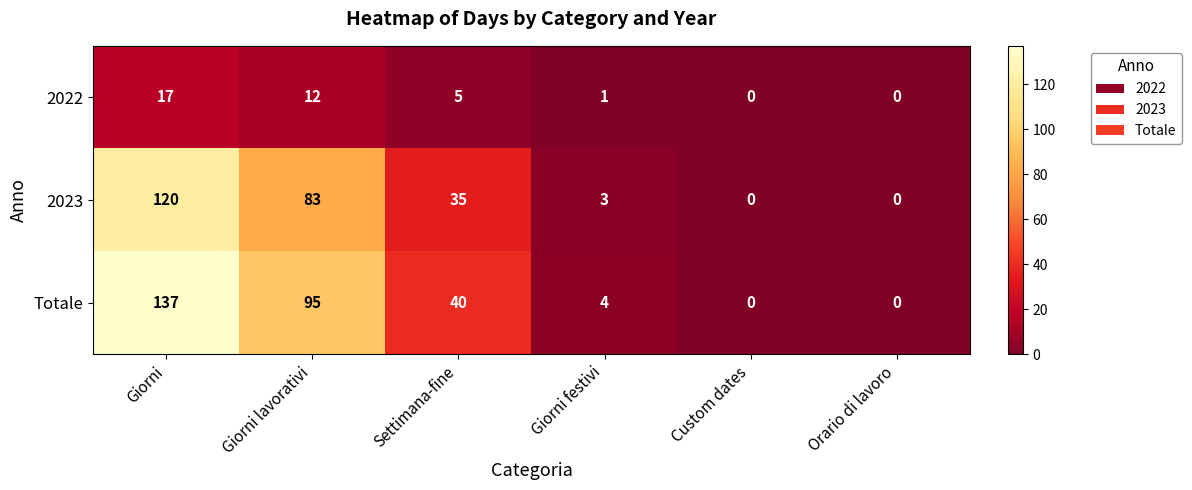

What is the difference between the highest and lowest values at Giorni festivi?

3